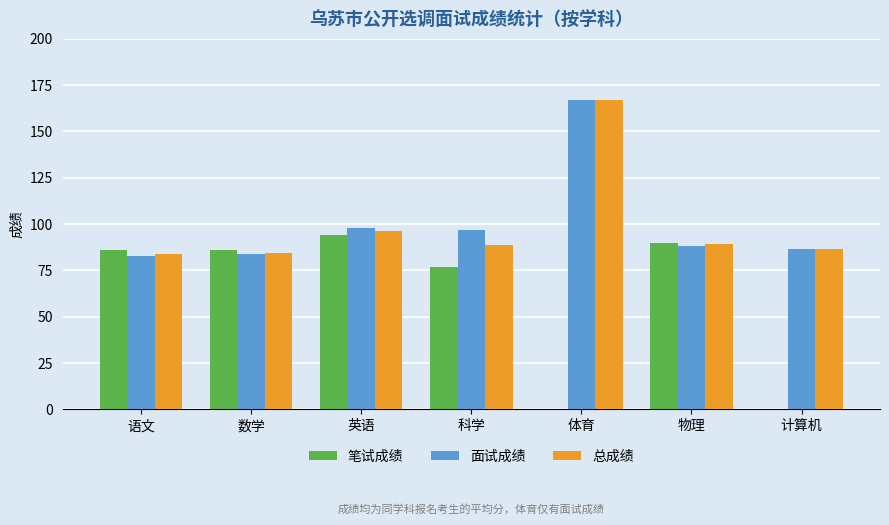

What is the sum of the 笔试成绩 values at 数学 and 体育?

85.7